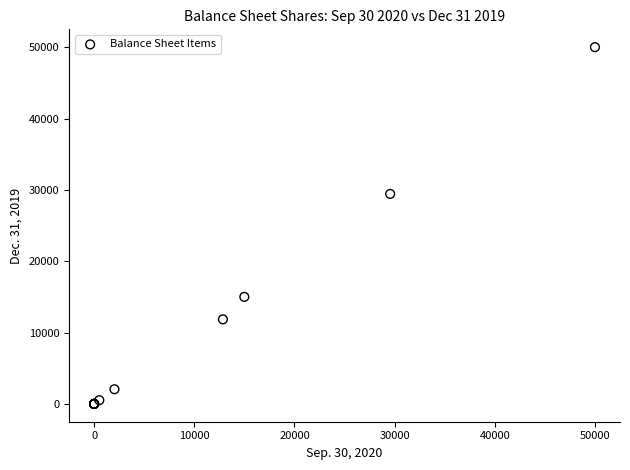

What Y value in the scatter plot is closest to 25000?

29431